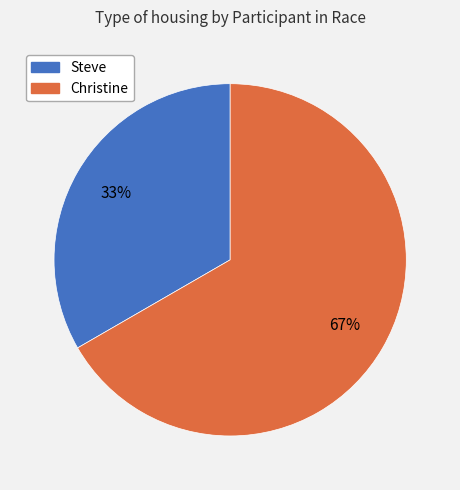

What is the ratio of the value at Christine to the value at Steve?

2.0